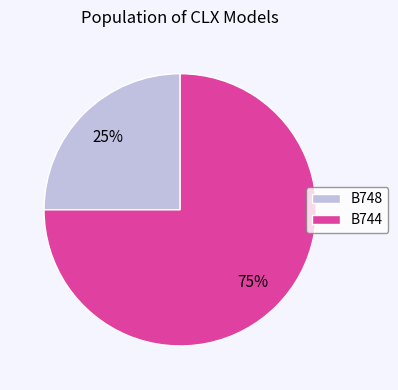

Count the number of slices in the pie.

2